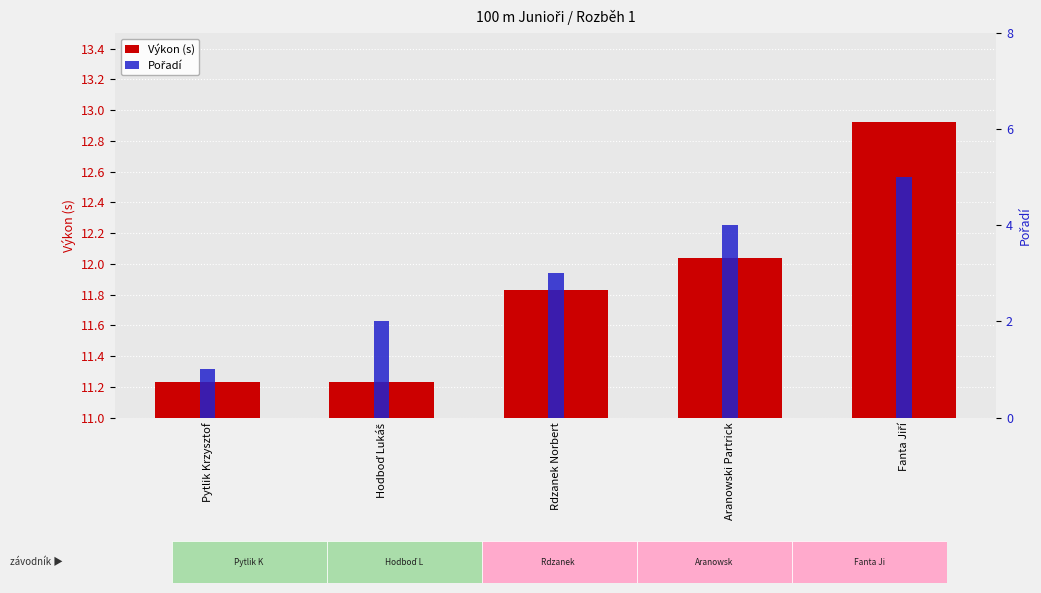

Reading left to right, transcribe all the data shown in this chart.

Výkon (s): 11.2	11.2	11.8	12.0	12.9
Pořadí: 1.0	2.0	3.0	4.0	5.0